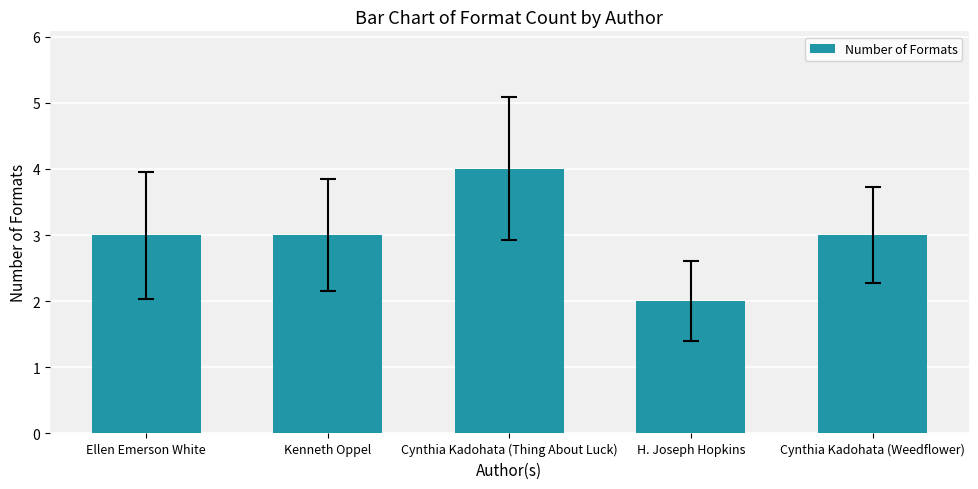

What is the approximate value at Cynthia Kadohata (Weedflower)?

3